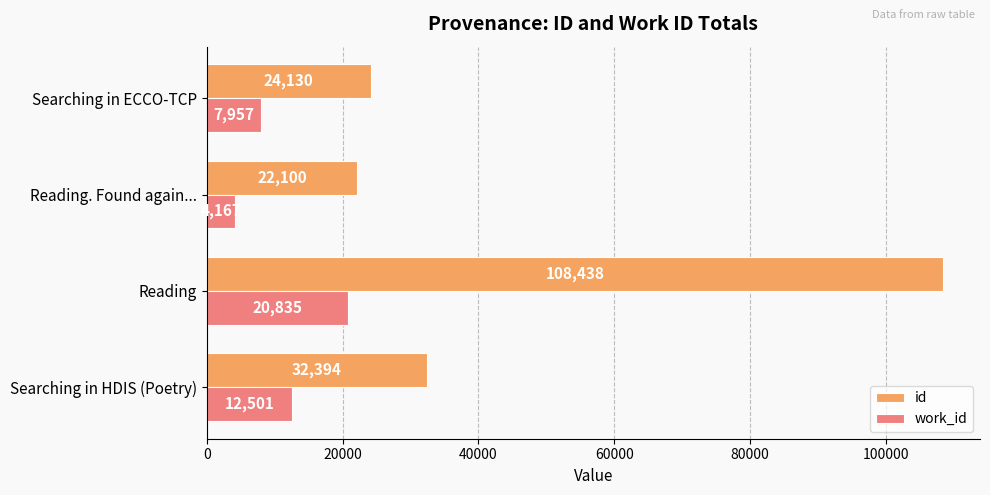

Which series has the widest spread of values?

id